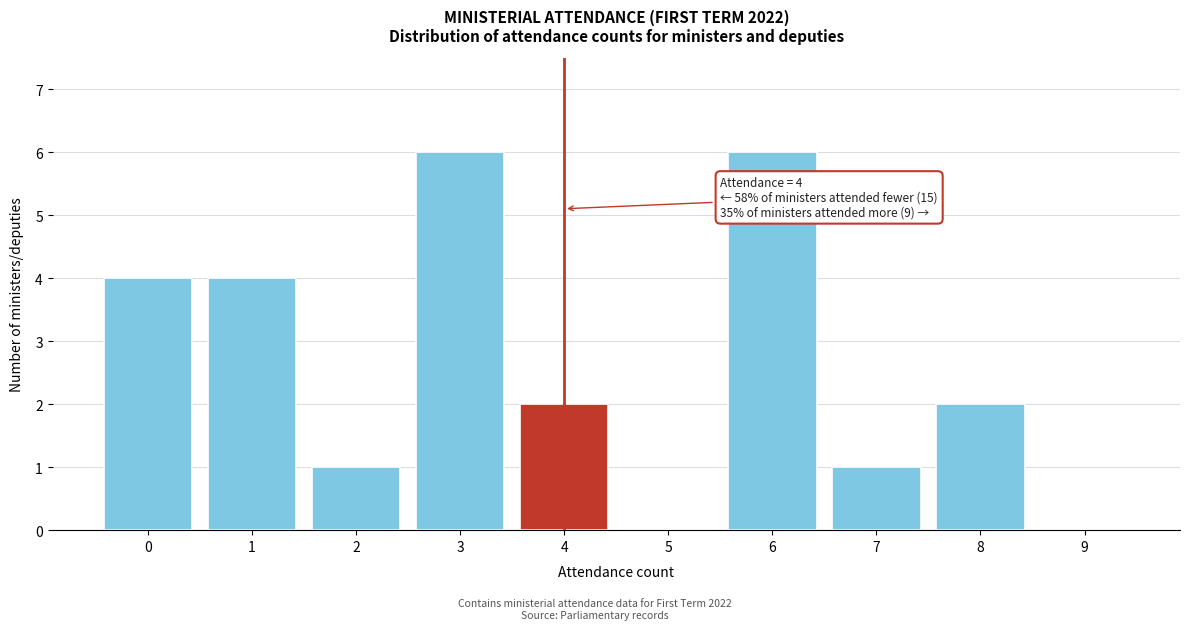

Reading left to right, what are all the values shown in this chart?

0=4	1=4	2=1	3=6	4=2	5=0	6=6	7=1	8=2	9=0